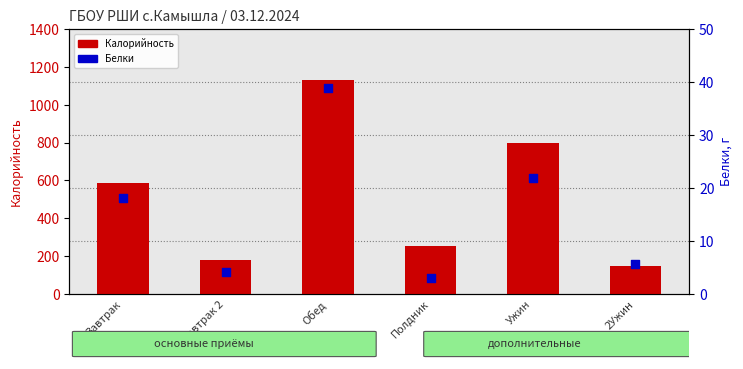

What are all the series names shown in the legend?

Калорийность, Белки